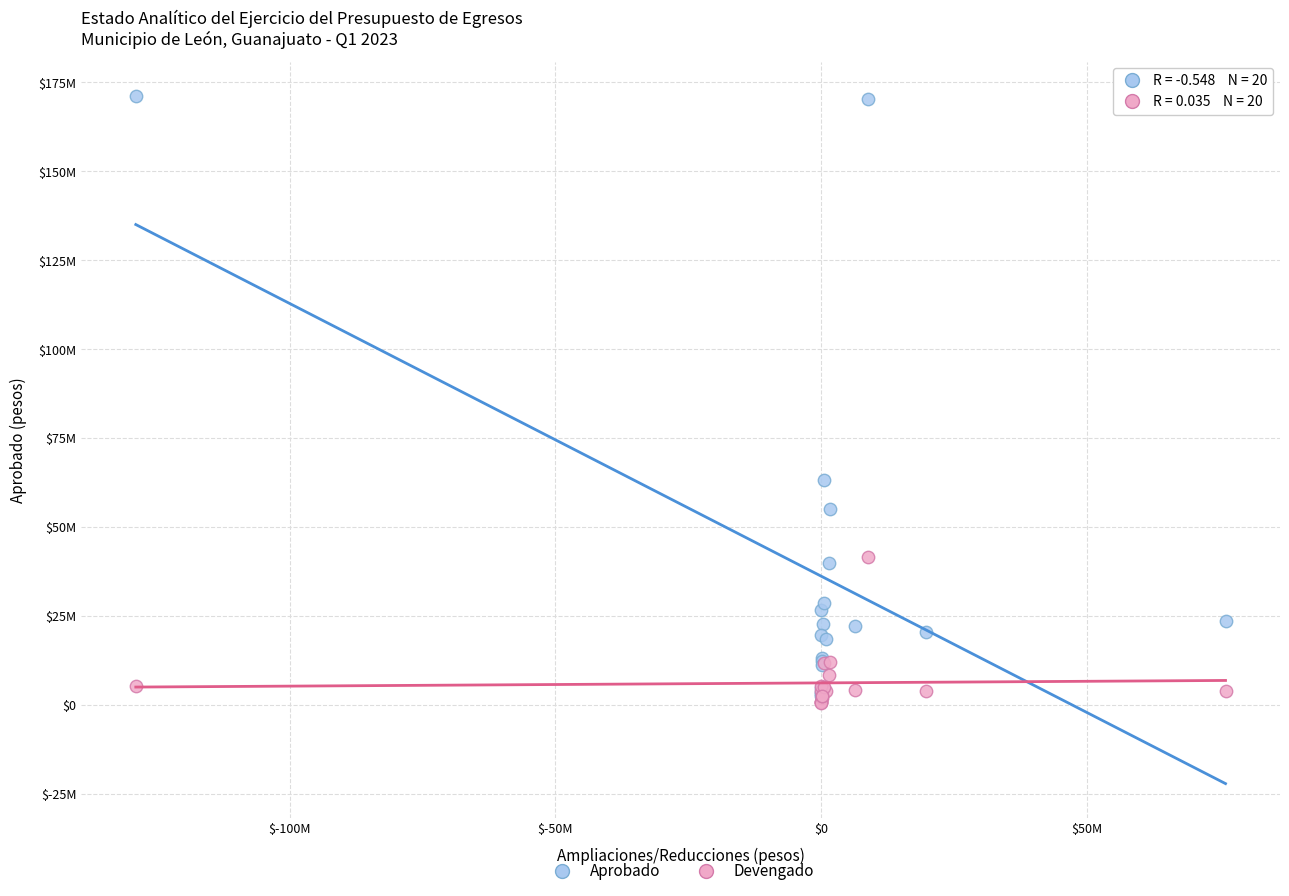

Which series reaches the minimum Y coordinate?

Devengado